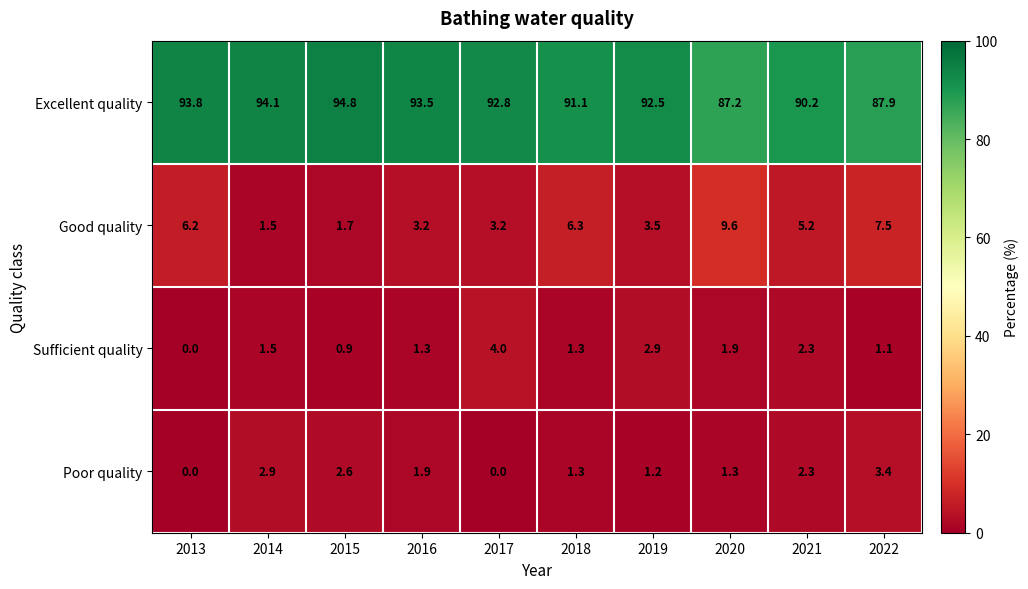

What is the difference between the Good quality values at 2014 and 2021?

3.7